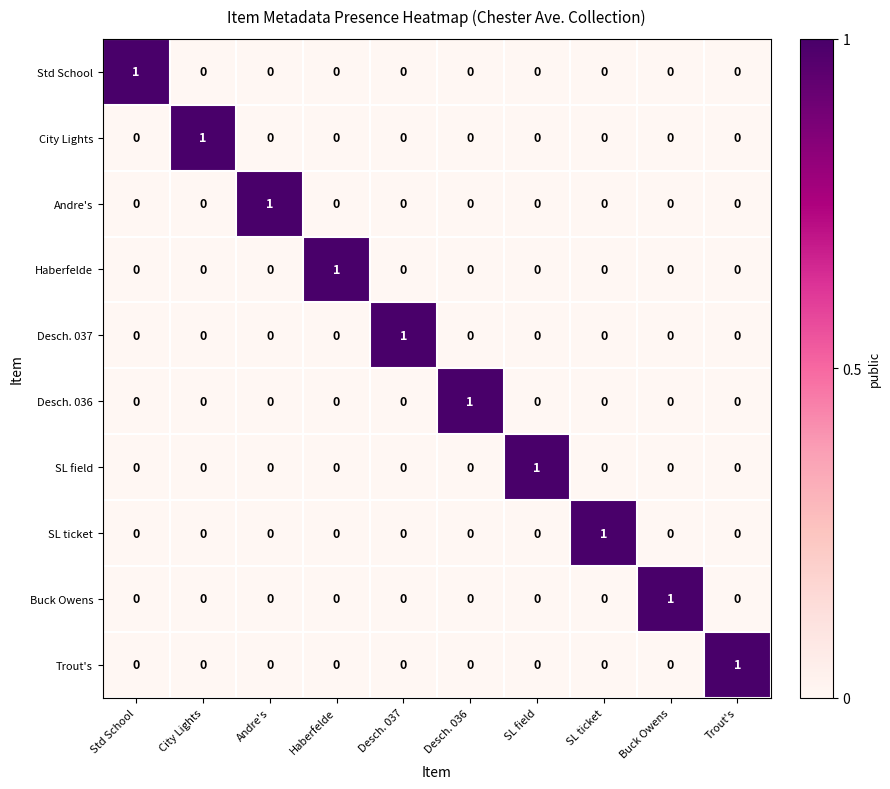

How many SL field values are between 0 and 1?

10